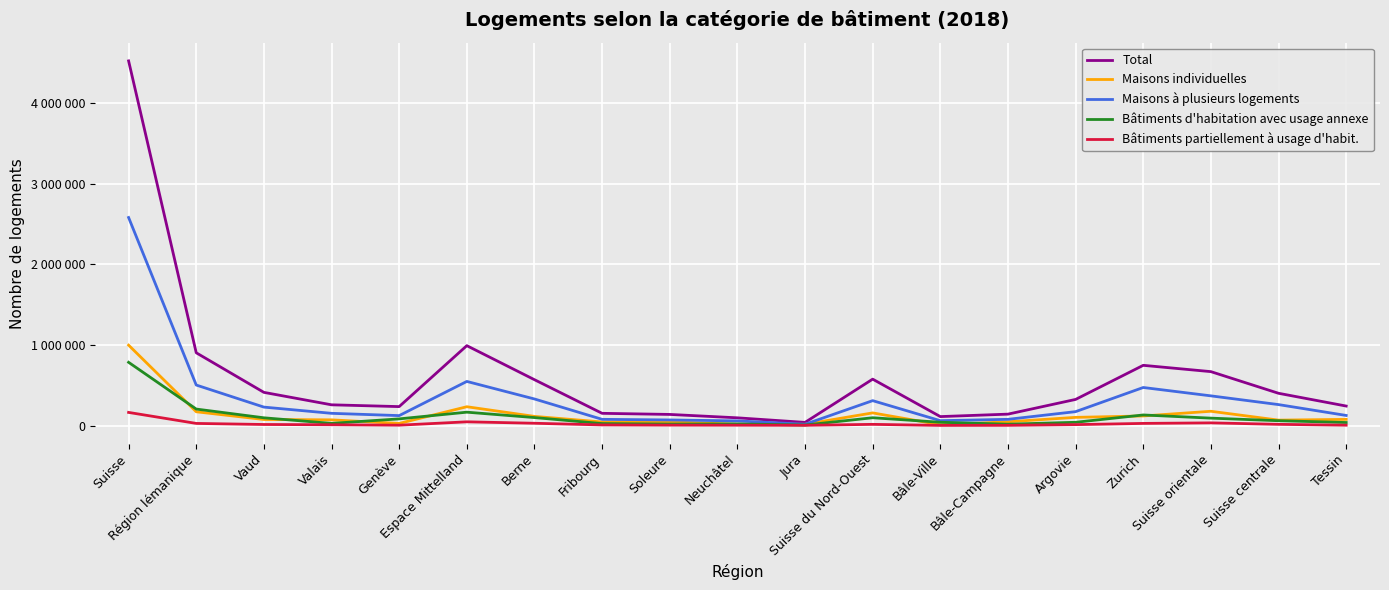

At which label is Bâtiments d'habitation avec usage annexe closest to 395135?

Région lémanique